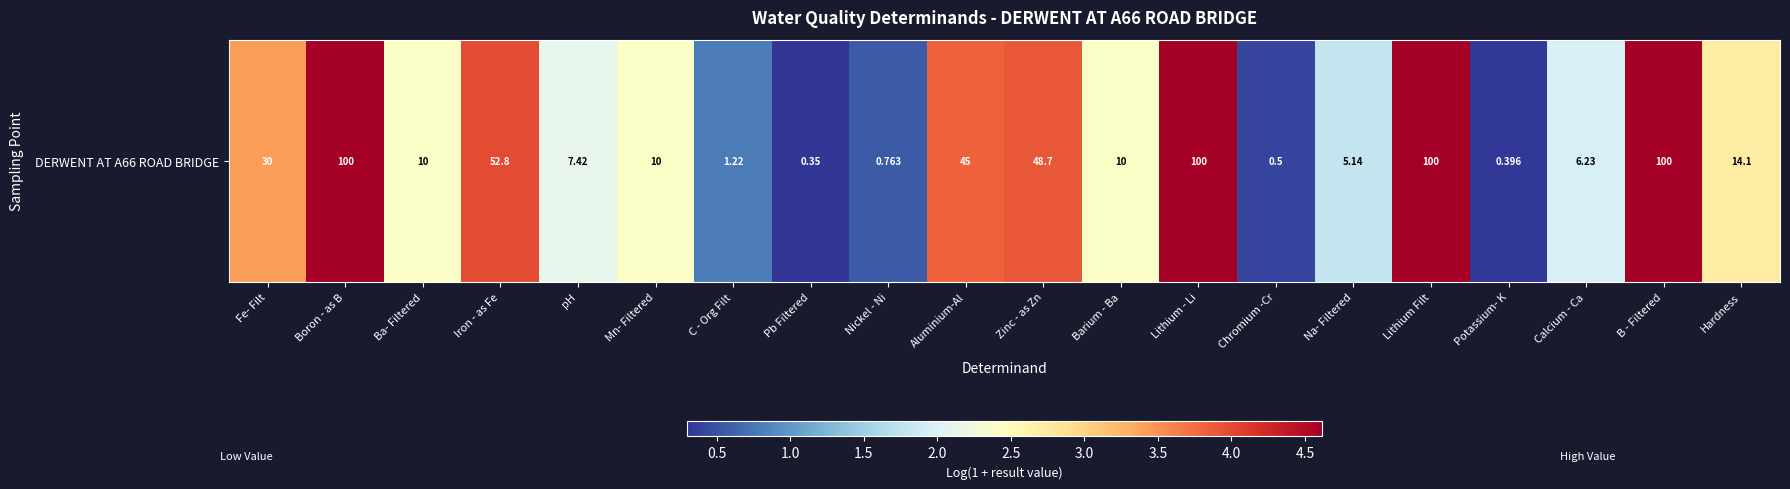

What is the average value?

2.6